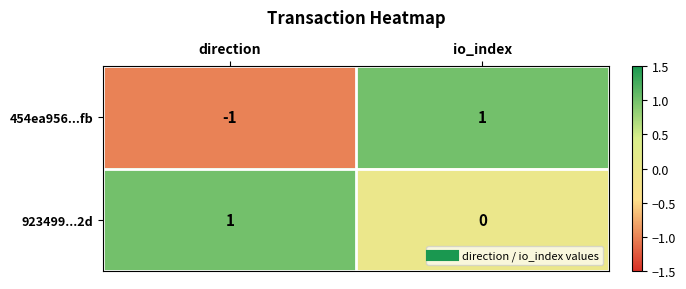

Reading left to right, transcribe all the data shown in this chart.

454ea956...fb: direction=-1	io_index=1
923499...2d: direction=1	io_index=0